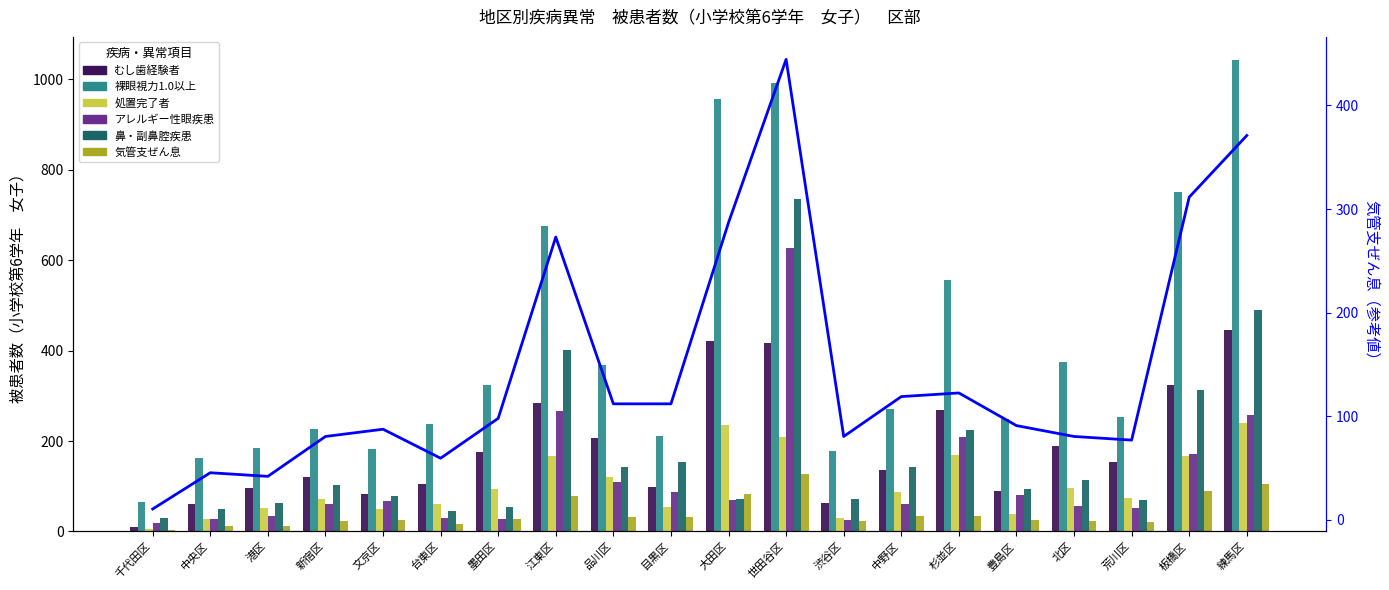

What is the difference between the second highest and second lowest values in the アレルギー性眼疾患 series?

242